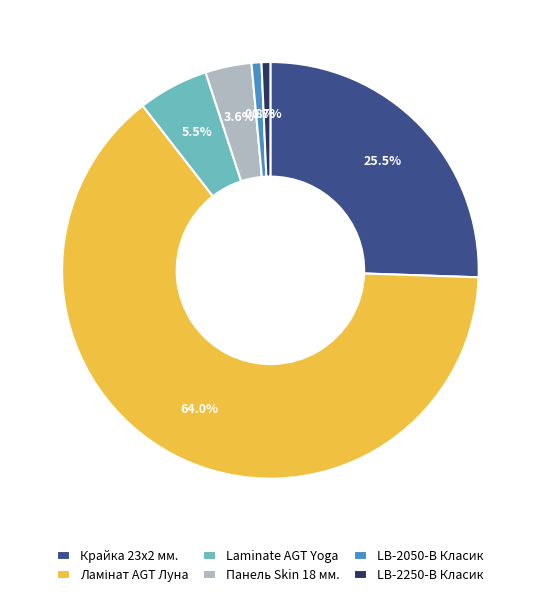

Between Laminate AGT Yoga and Панель Skin 18 мм., which is larger?

Laminate AGT Yoga